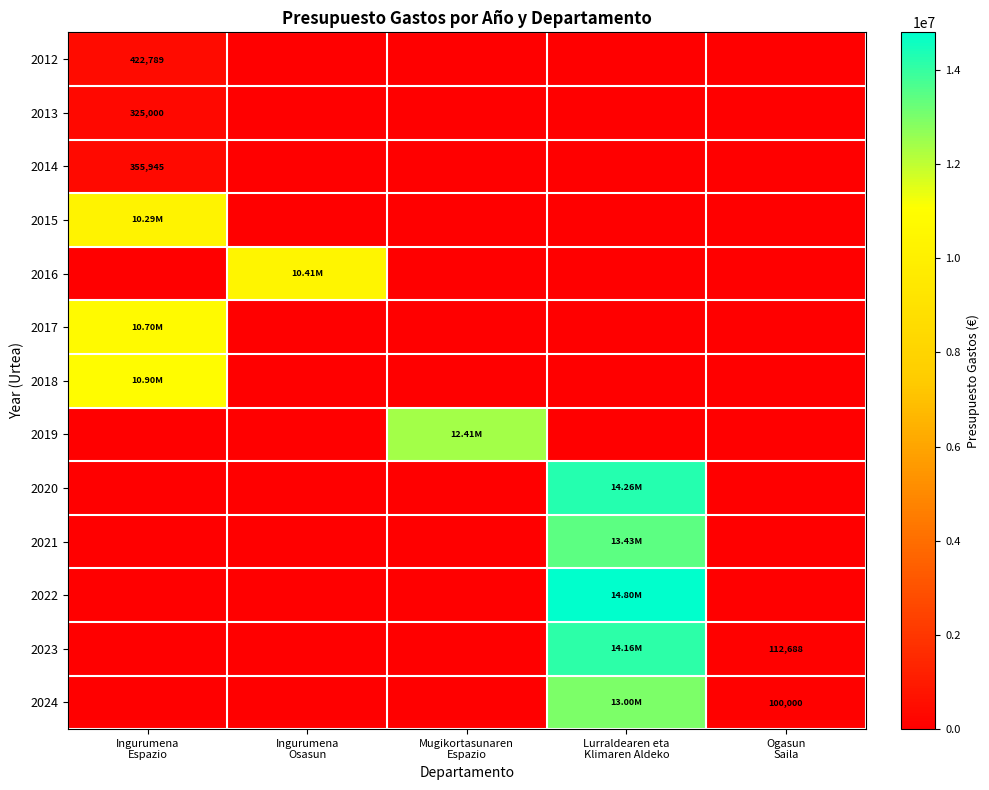

Which series changed the most between Ingurumena Espazio and Ogasun Saila?

2018